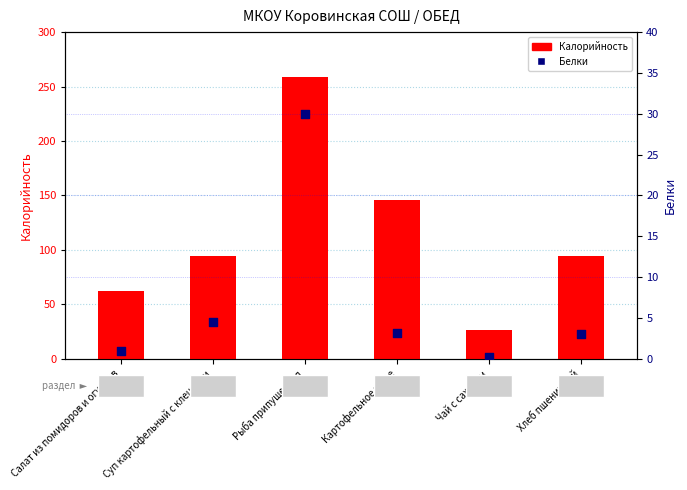

Which series has the largest total across all categories?

Калорийность